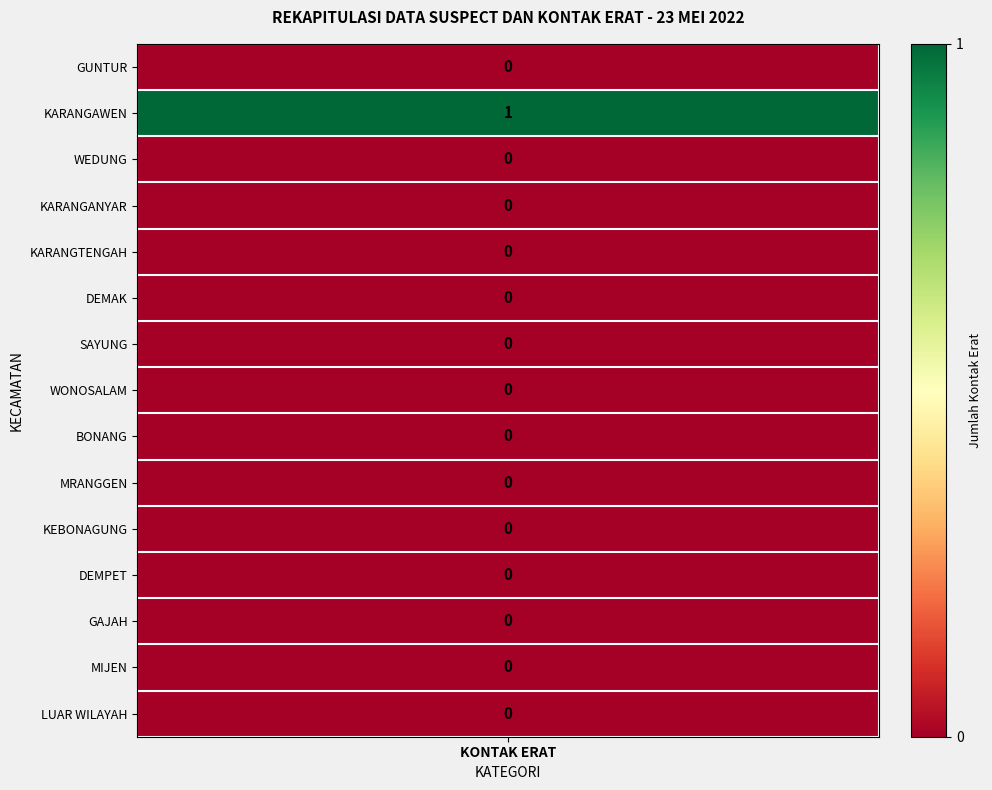

The value at 10 is 0. True or false?

True